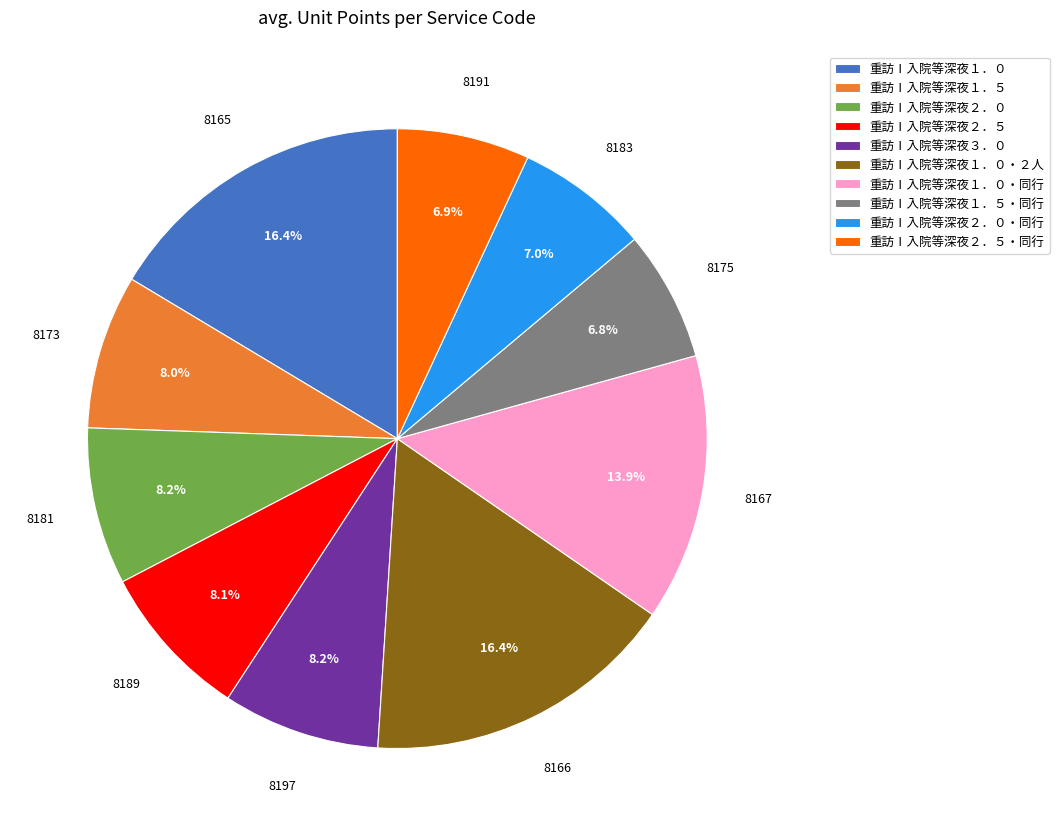

Count the number of slices in the pie.

10